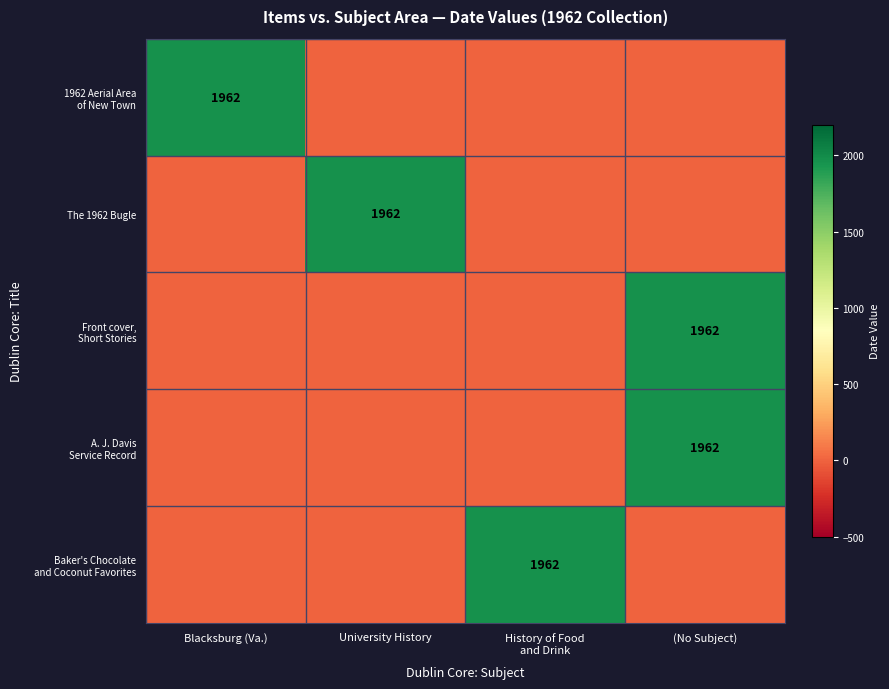

Where is Front cover, Short Stories nearest to the value 981?

Blacksburg (Va.)